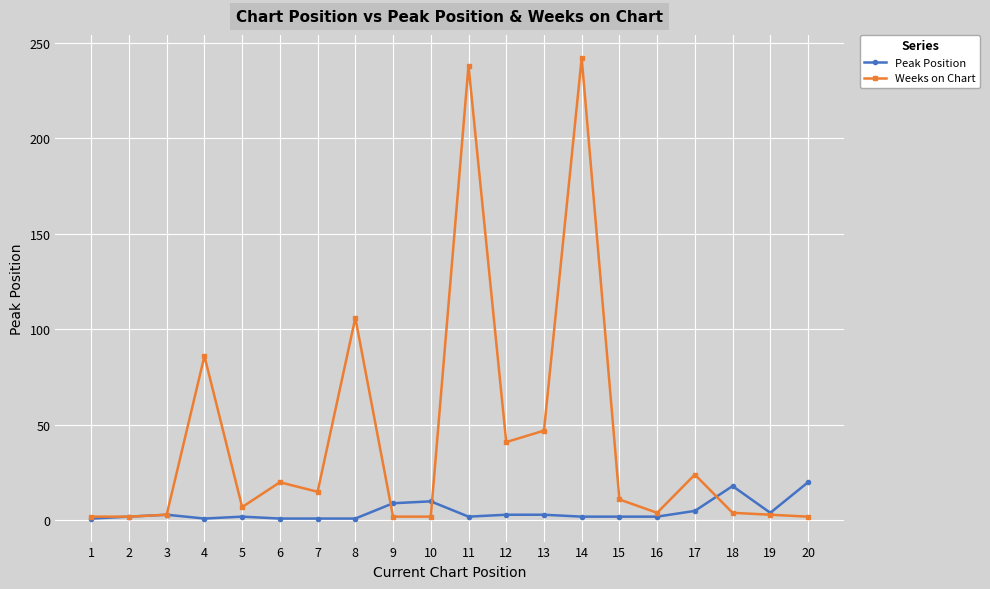

What is the total value across all series at 11?

240